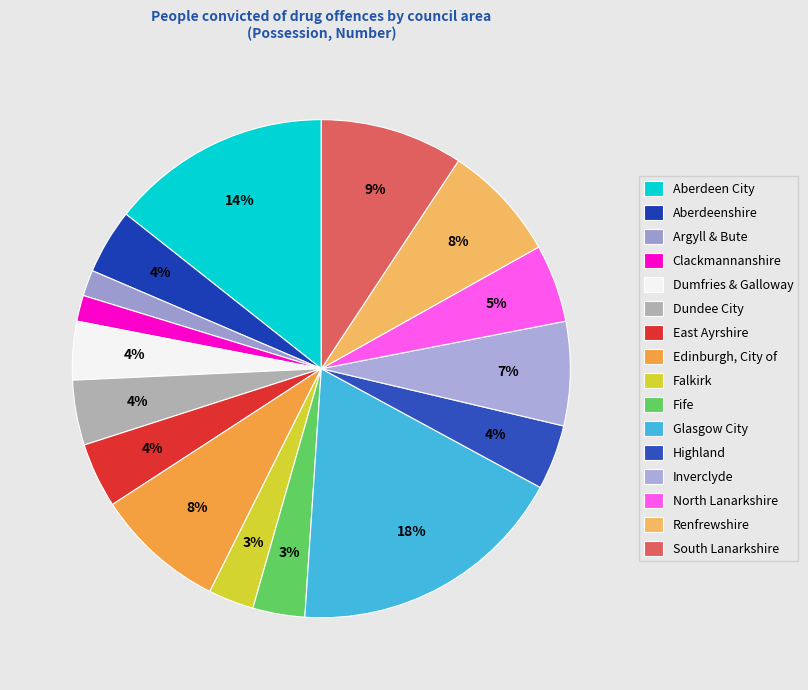

To the nearest percent, what is the combined percentage of Fife and Renfrewshire?

11%